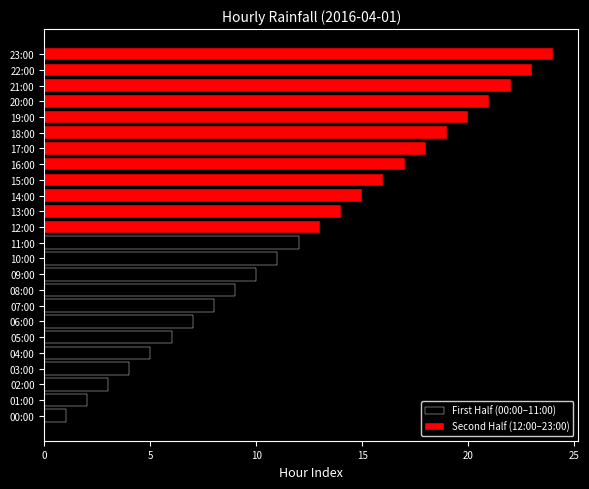

Is it true that Second Half (12:00–23:00) equals 24 at 13:00?

False